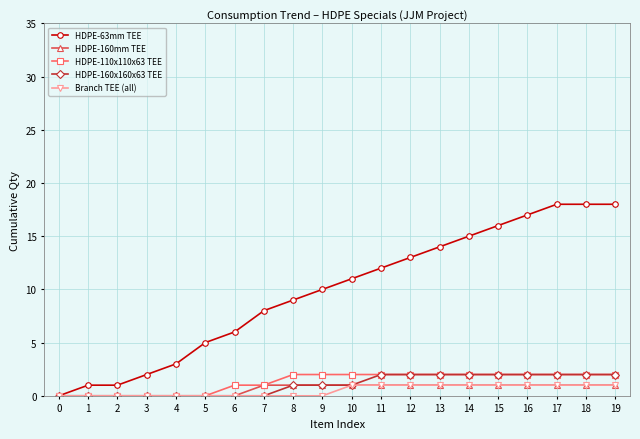

The value of HDPE-160x160x63 TEE at 18 is 2. True or false?

True